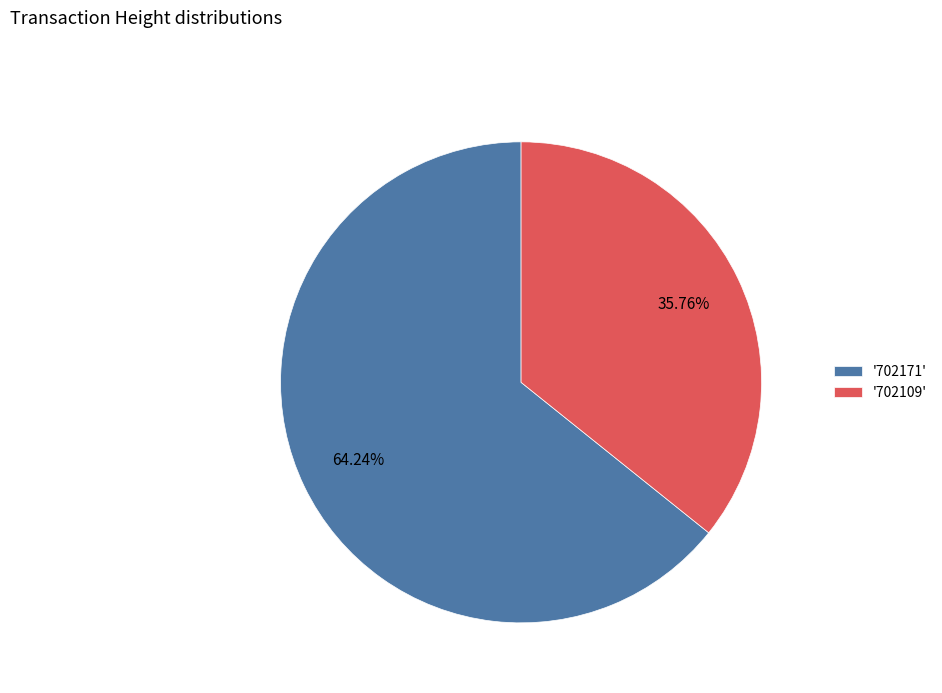

Which slice represents more than half of the pie?

'702171'